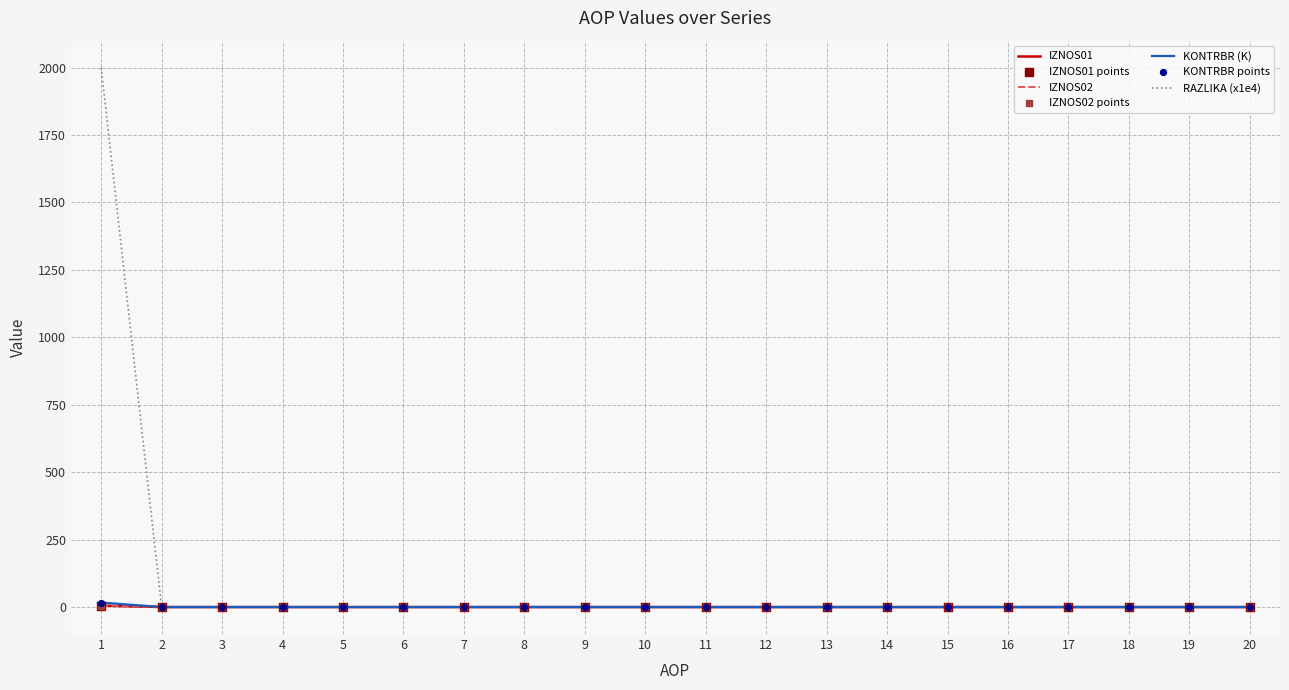

Which series has the largest range (max minus min)?

RAZLIKA (x1e4)